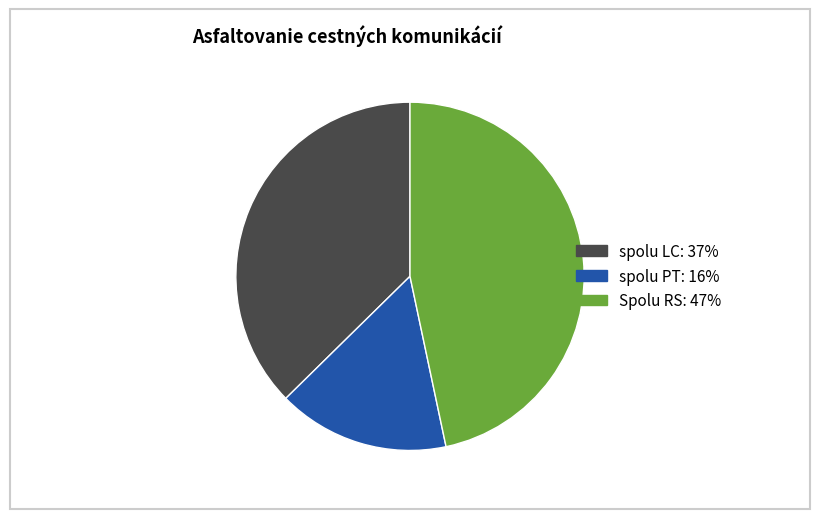

What is the ratio of the value at spolu LC to the value at Spolu RS?

0.8